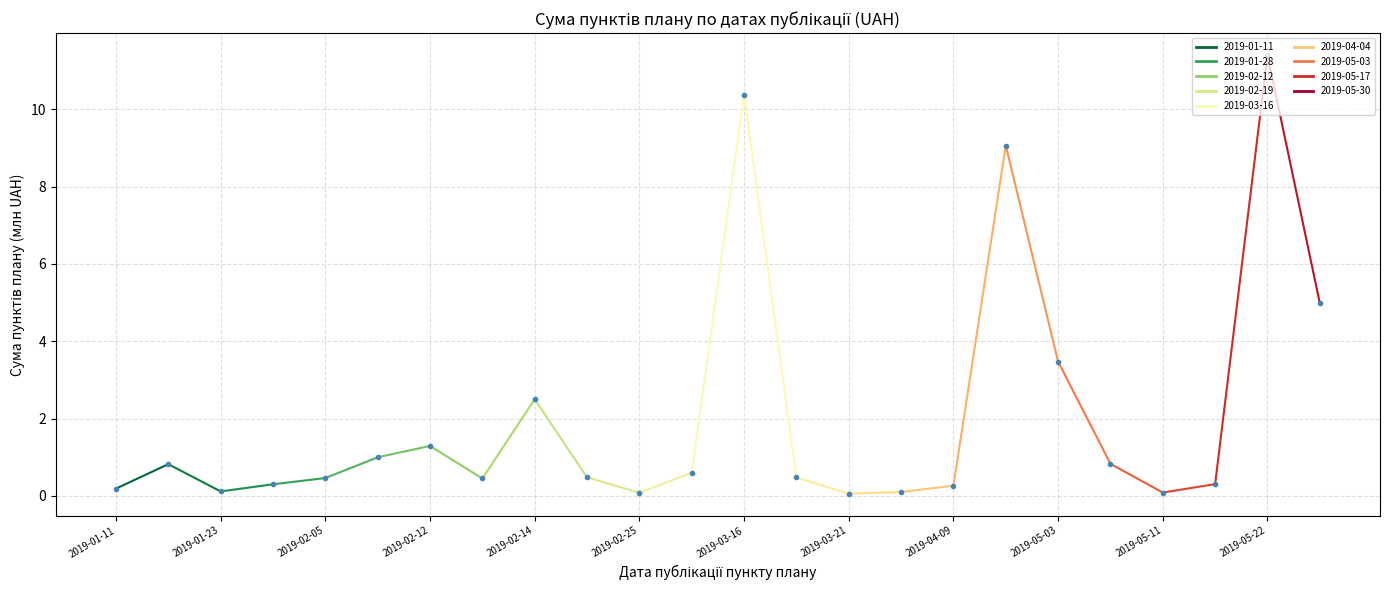

The value at 17 is 9.1. True or false?

True